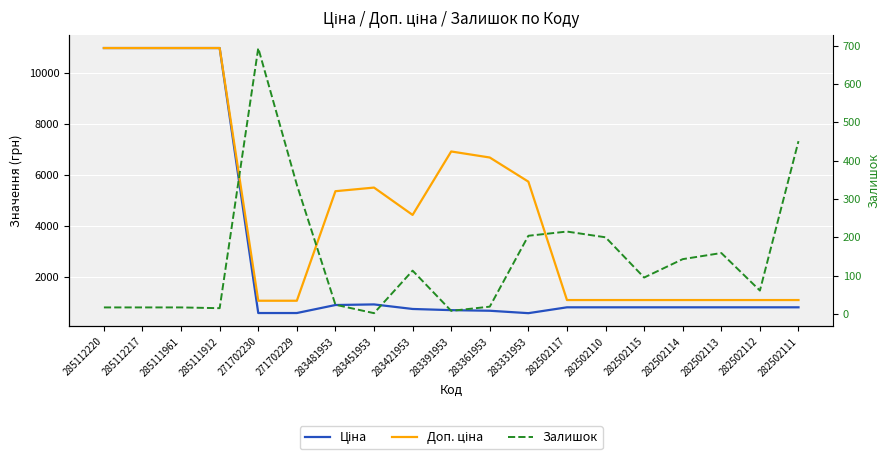

Is the value of Залишок at 283331953 greater than the value of Ціна at 283331953?

No